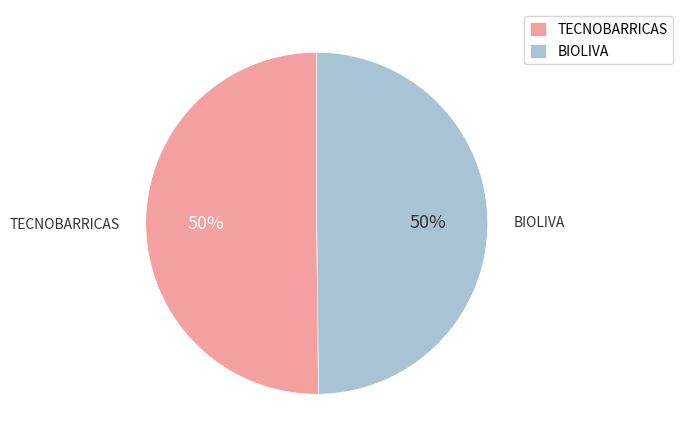

What percentage is the TECNOBARRICAS slice, to the nearest percent?

50%